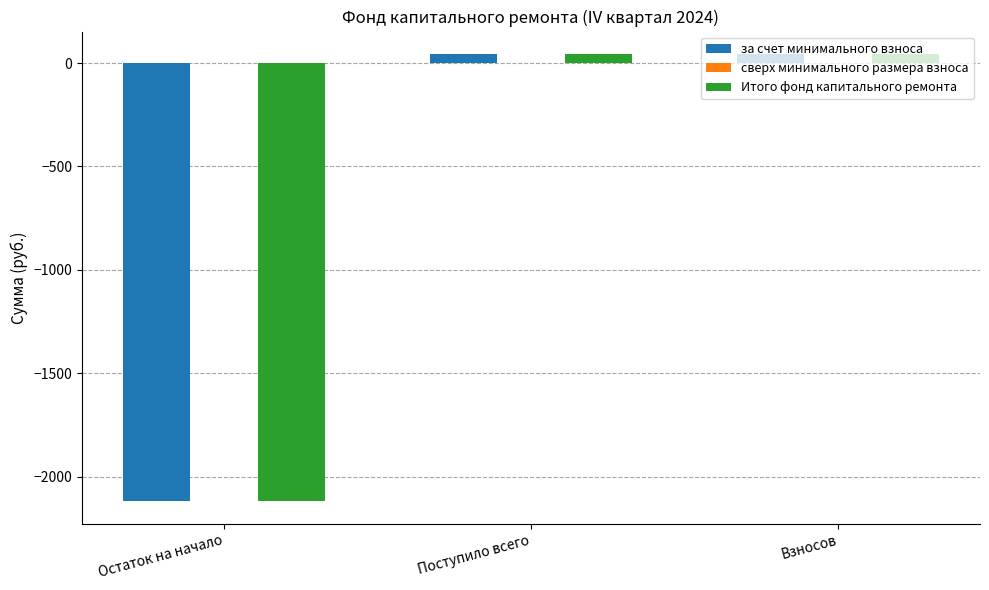

At which label does за счет минимального взноса first exceed 44?

Поступило всего